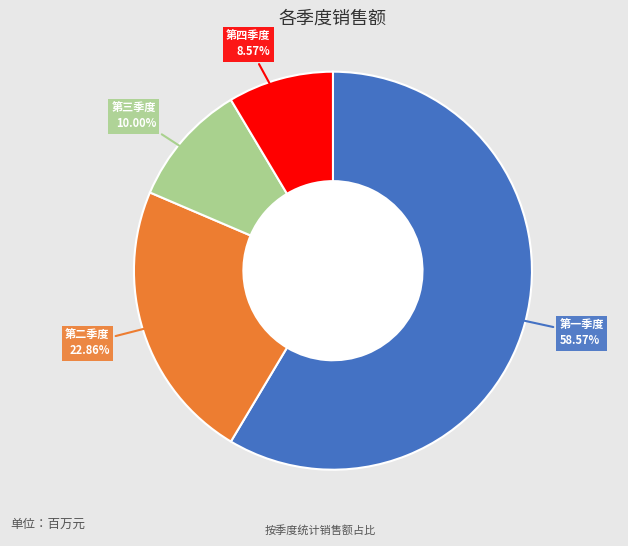

Is there any slice that represents more than half of the pie?

Yes